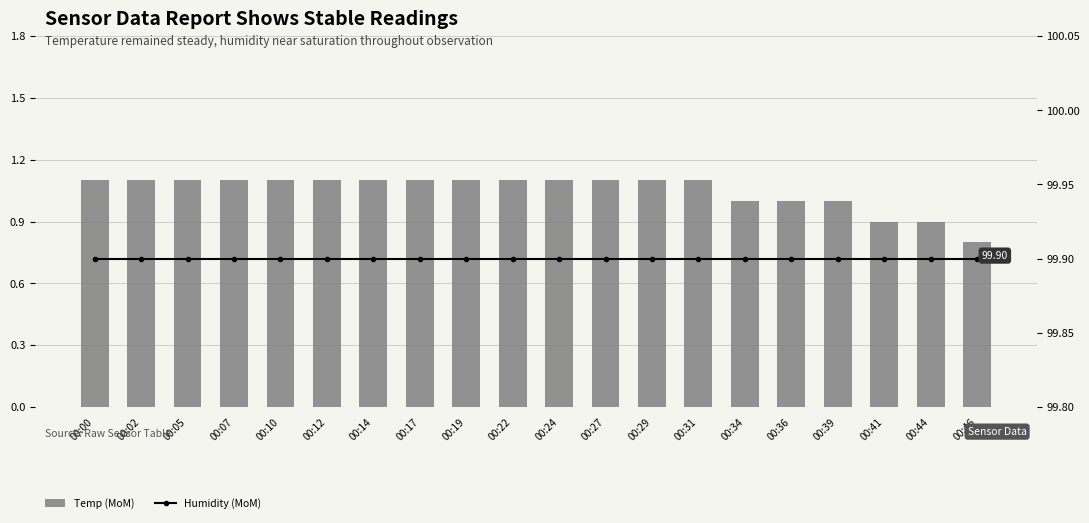

What is the greatest value displayed?

99.9